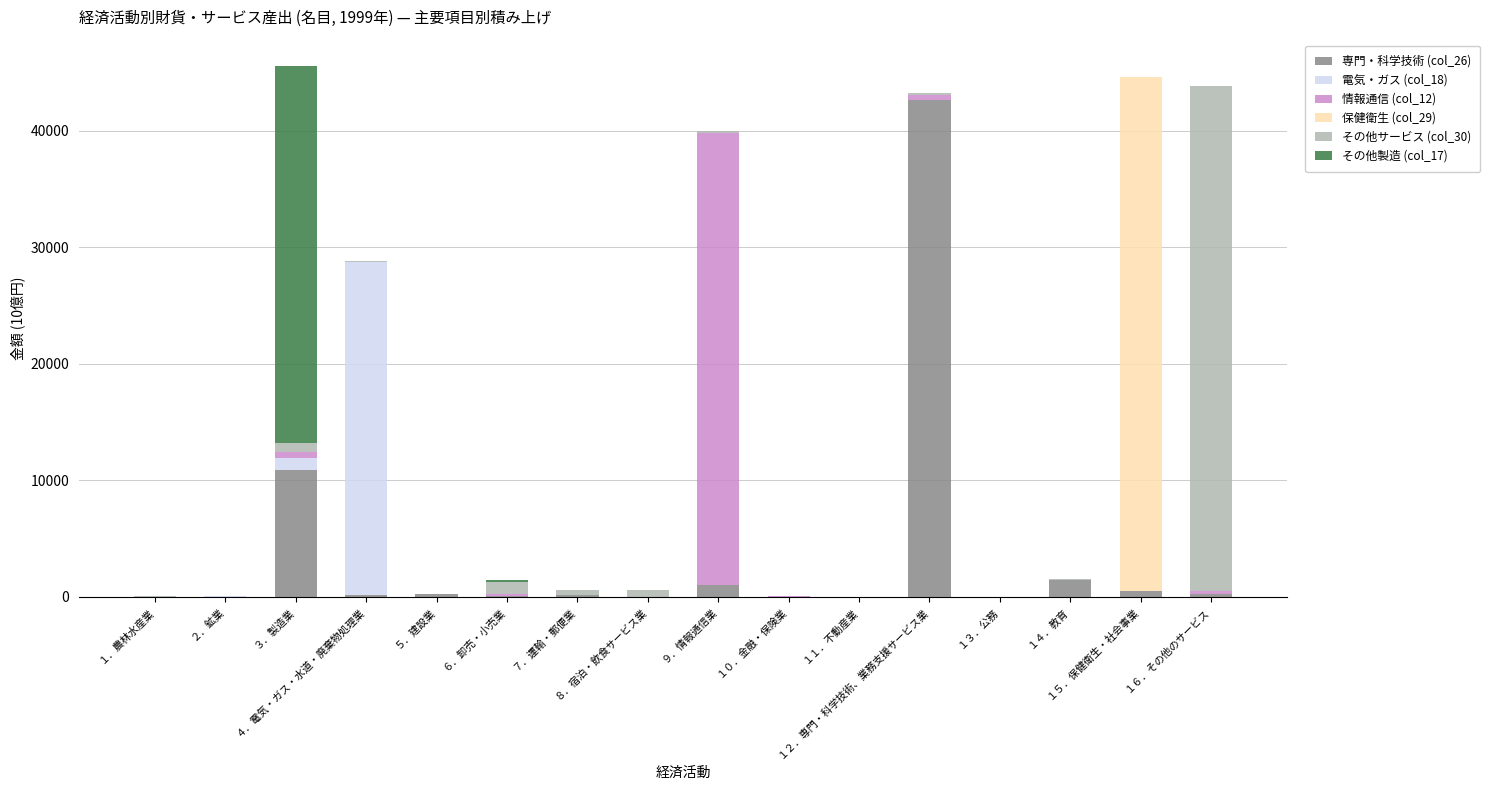

Count the number of data series in this chart.

6